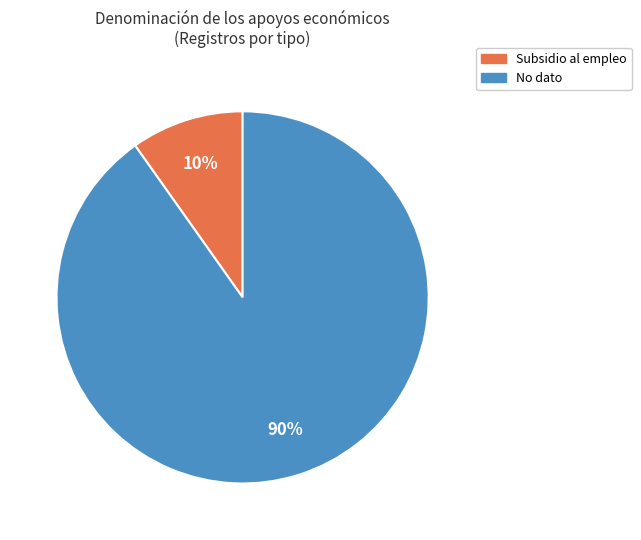

Rank the categories by value from lowest to highest.

Subsidio al empleo, No dato